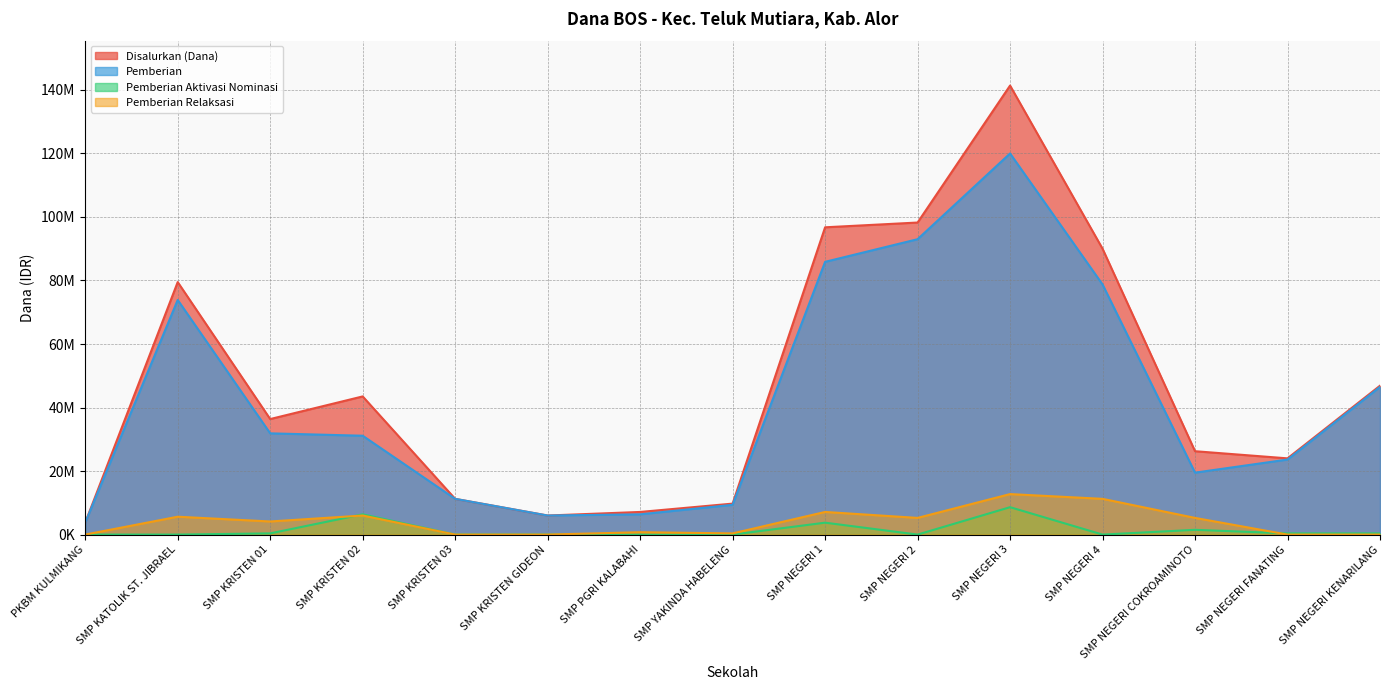

What is the difference between the maximum and minimum values in the Pemberian Relaksasi series?

12750000